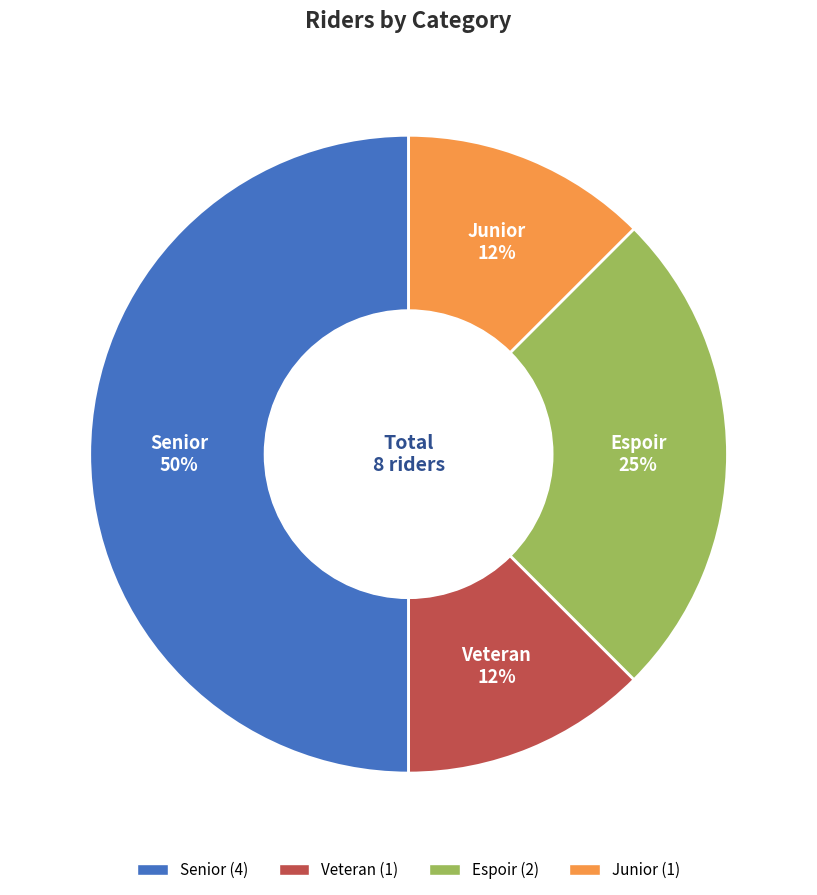

Which has a higher value, Senior or Veteran?

Senior